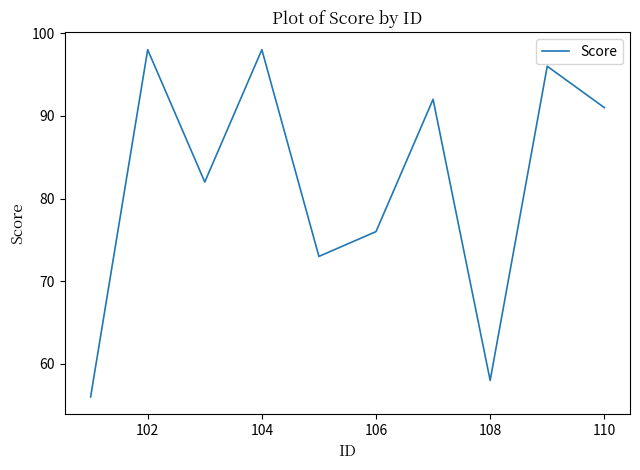

What is the difference between the maximum and minimum values?

42